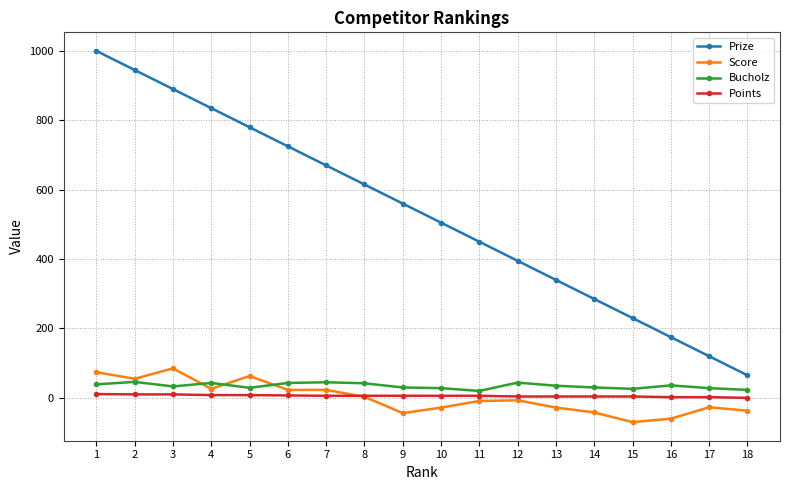

Which series changed the most between 8 and 11?

Prize